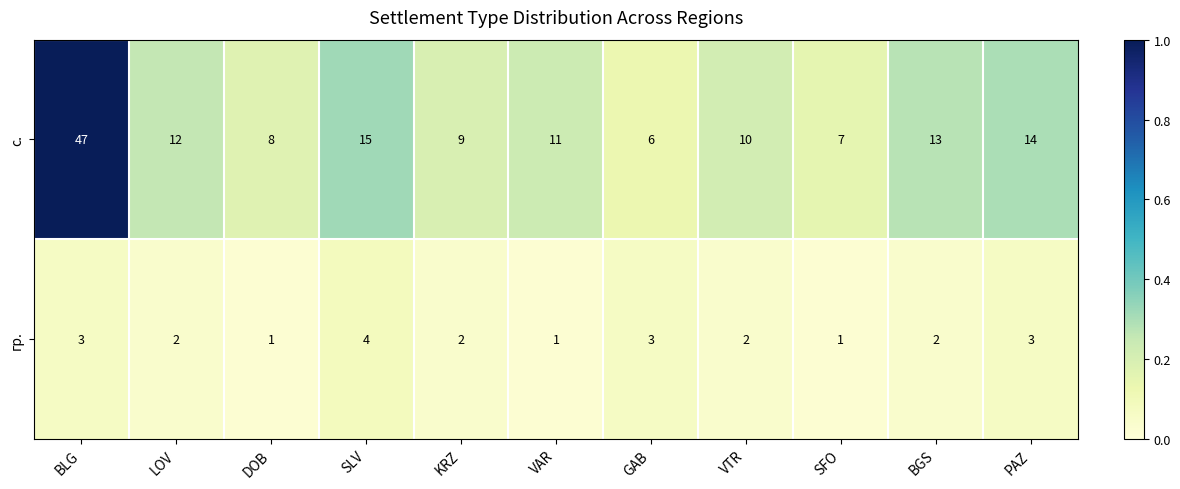

Which category has the highest value across all series?

BLG